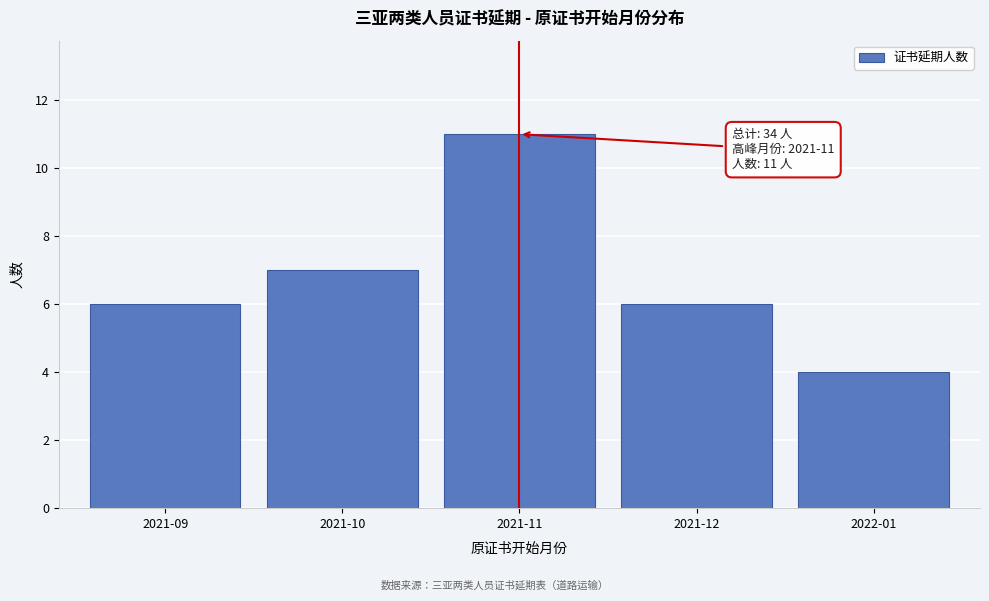

Reading left to right, extract all data points from this chart.

2021-09=6	2021-10=7	2021-11=11	2021-12=6	2022-01=4